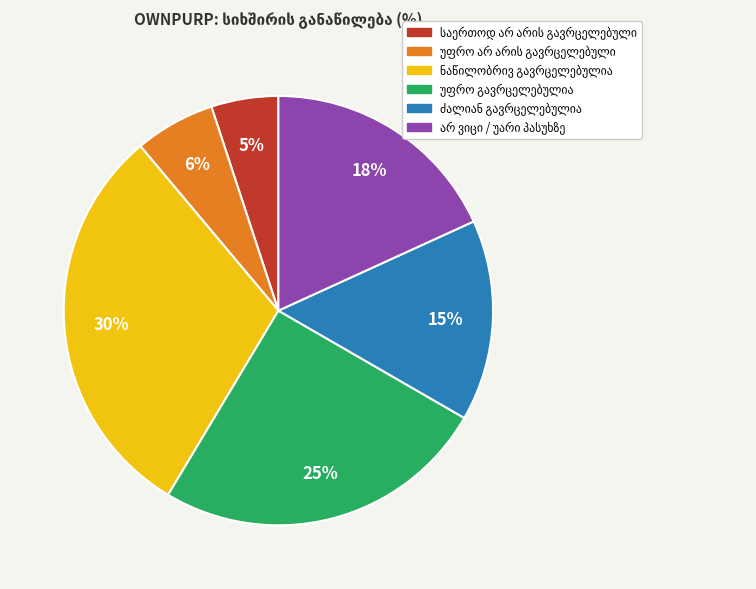

Does any single category account for the majority?

No